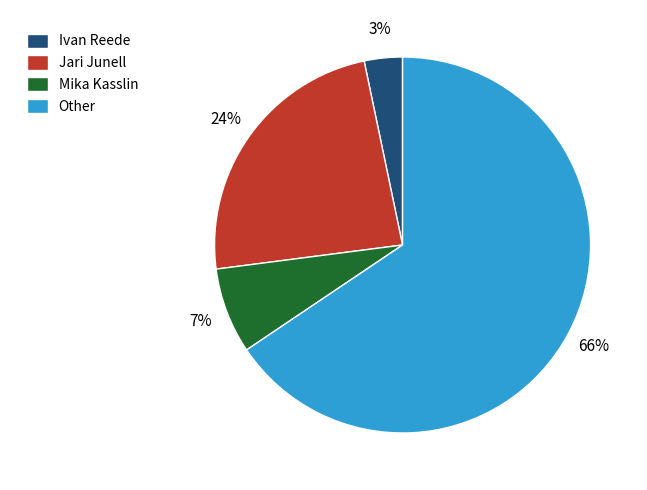

Is it true that Other is 74% of the pie?

False